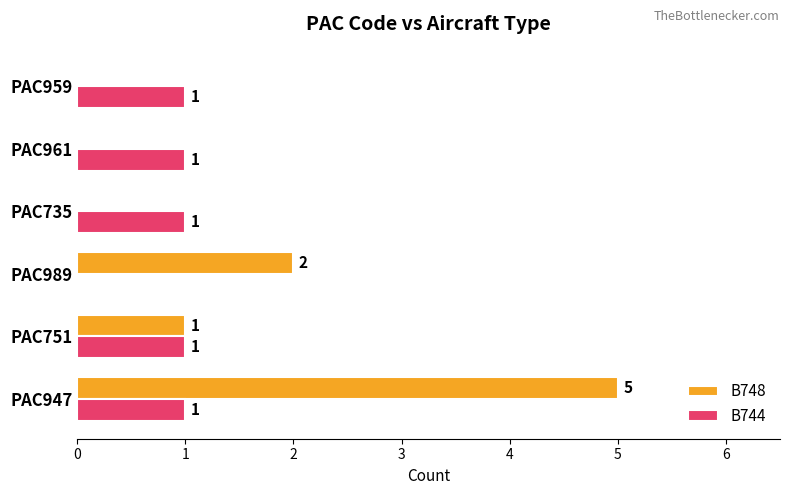

What is the sum of all B748 values?

8